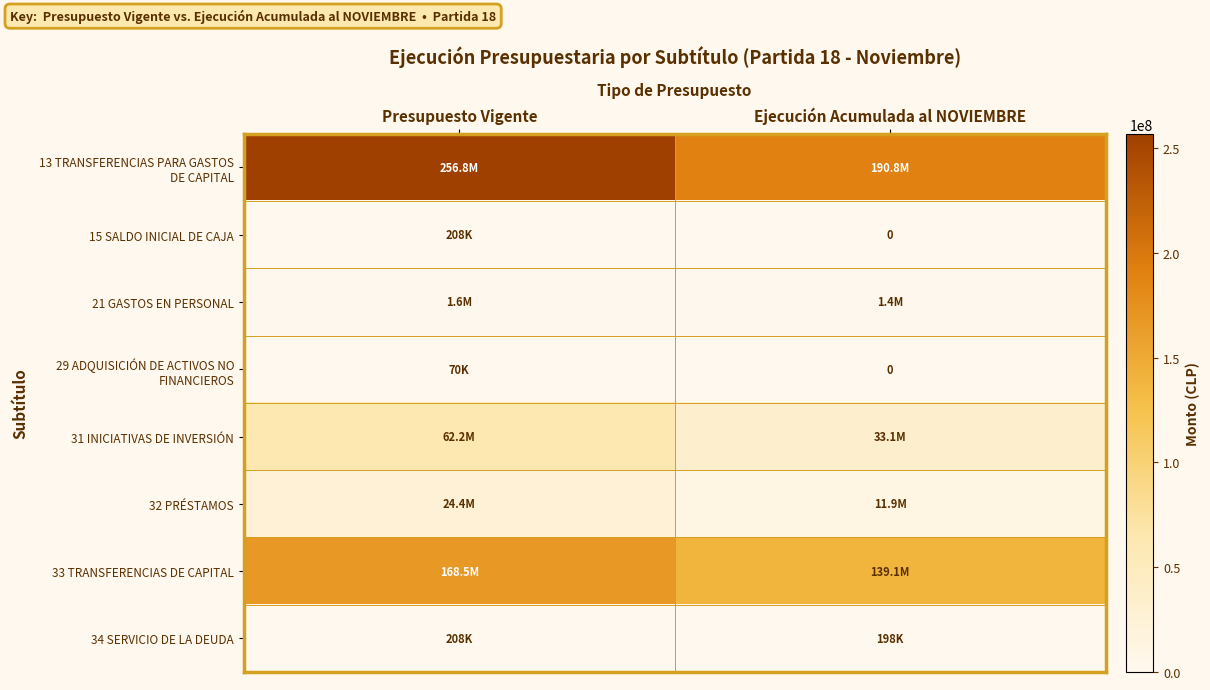

At which label is 15 SALDO INICIAL DE CAJA closest to 104188?

Ejecución Acumulada al NOVIEMBRE